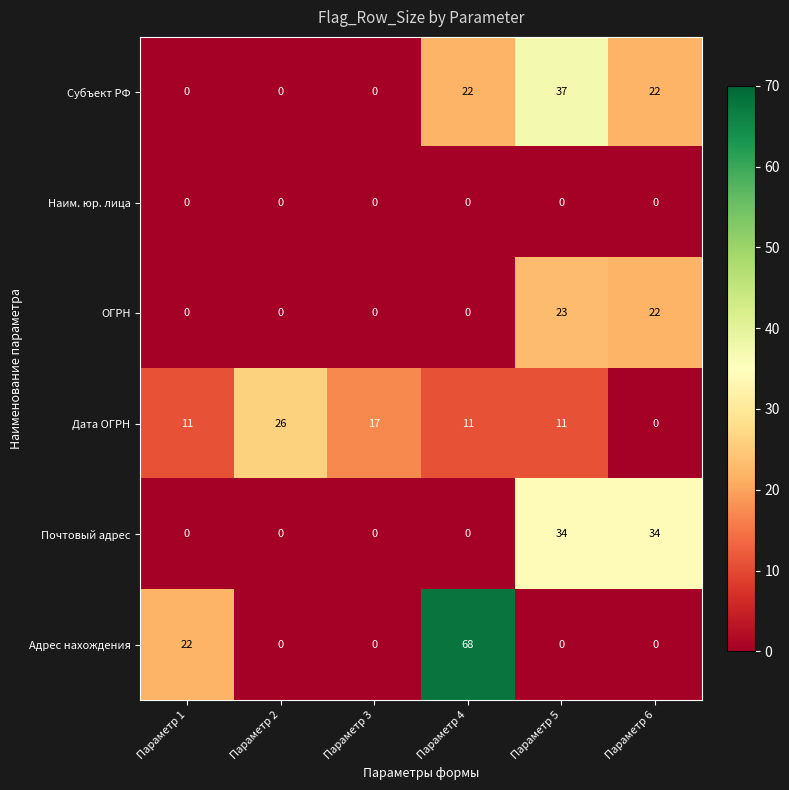

Which category has the highest value across all series?

Параметр 4